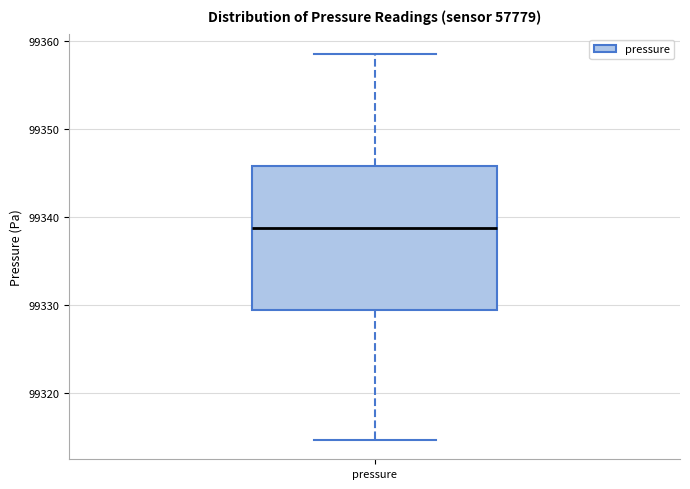

Read this box plot against the y-axis: the position of the median line, the range covered by the box, and the ends of both whiskers. The values are not printed on the chart, so give them approximately, as read against the axis.

median 99339, box 99329 to 99346, whiskers 99315 to 99359